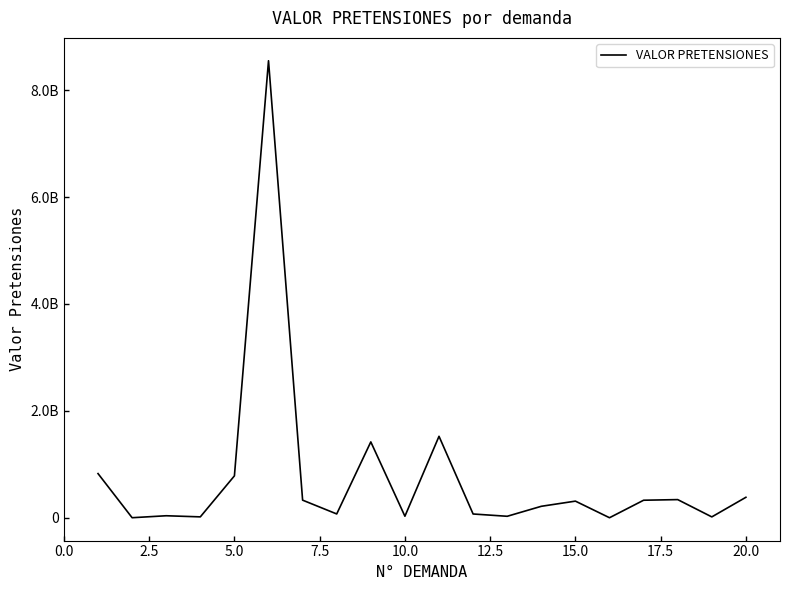

How many interior local peaks (higher than both neighbors) does the data have?

6